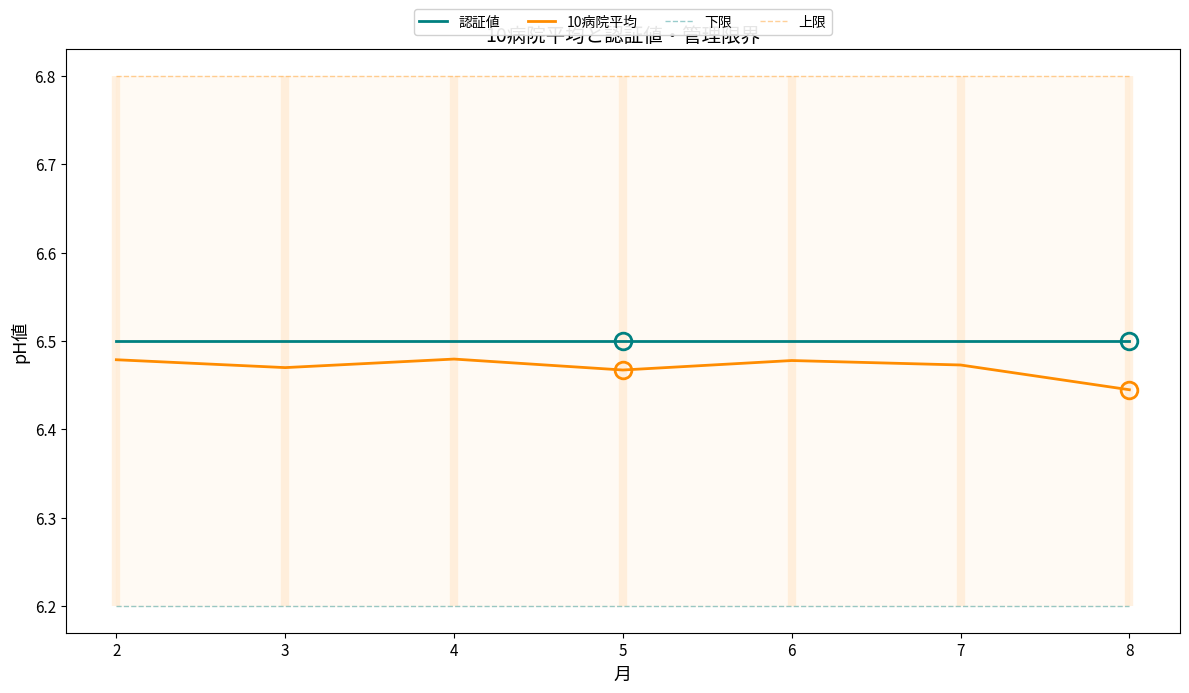

Reading left to right, what are all the values shown in this chart?

認証値: 2=6.5	3=6.5	4=6.5	5=6.5	6=6.5	7=6.5	8=6.5
10病院平均: 2=6.5	3=6.5	4=6.5	5=6.5	6=6.5	7=6.5	8=6.4
下限: 2=6.2	3=6.2	4=6.2	5=6.2	6=6.2	7=6.2	8=6.2
上限: 2=6.8	3=6.8	4=6.8	5=6.8	6=6.8	7=6.8	8=6.8